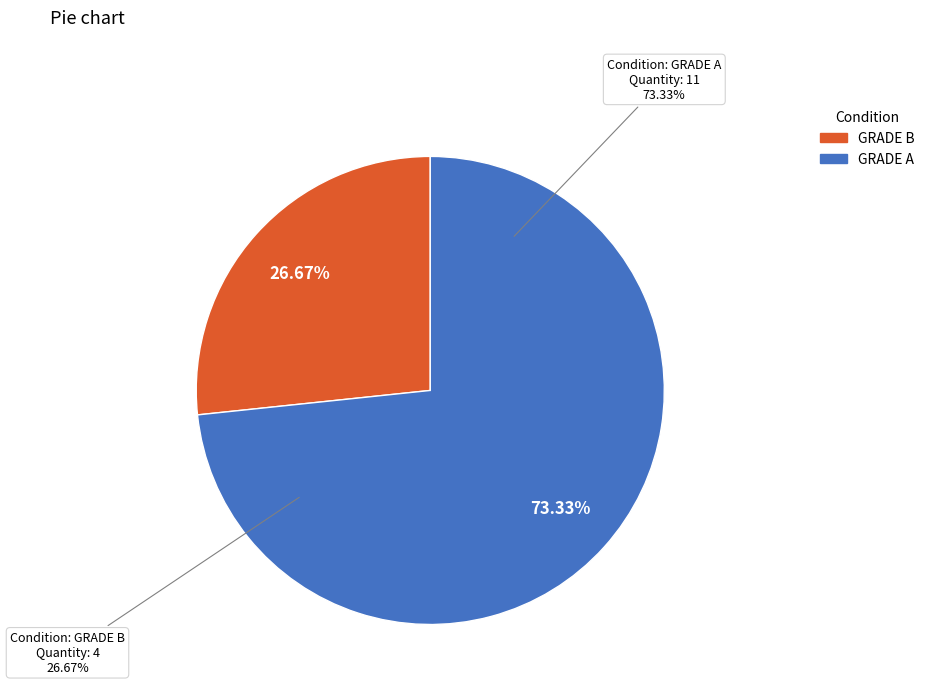

True or false: GRADE A accounts for 73% of the total.

True